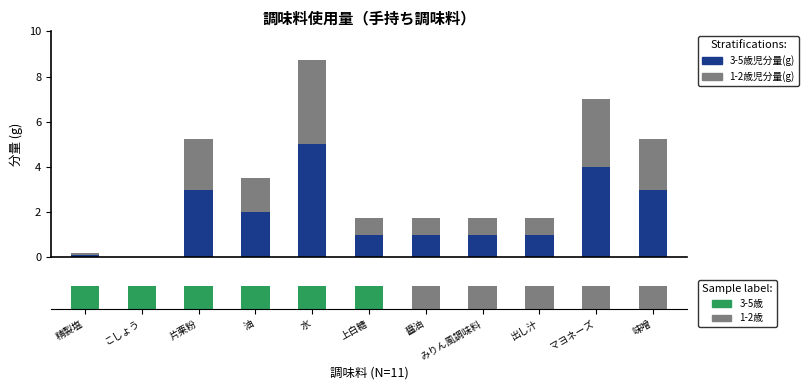

Rank the series at 油 from lowest to highest value.

1-2歳児分量(g), 3-5歳児分量(g)